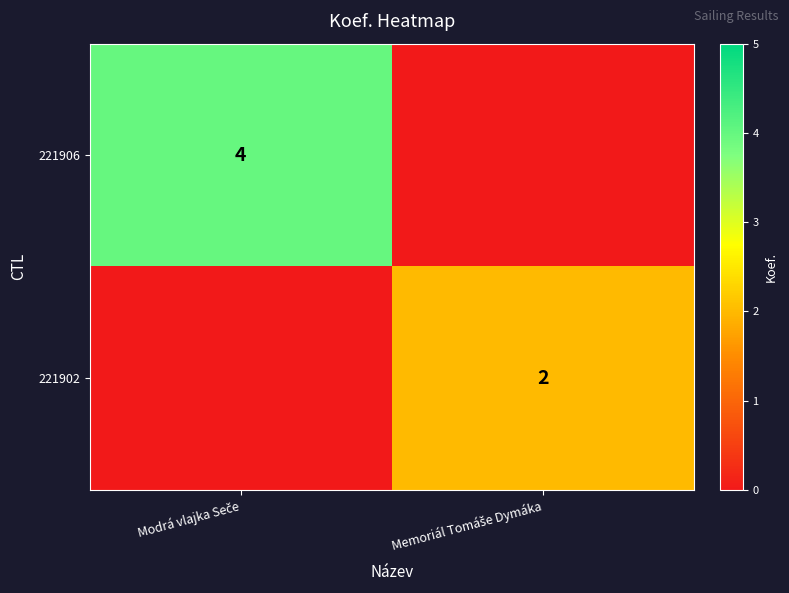

Which has a higher value, Modrá vlajka Seče or Memoriál Tomáše Dymáka?

Modrá vlajka Seče